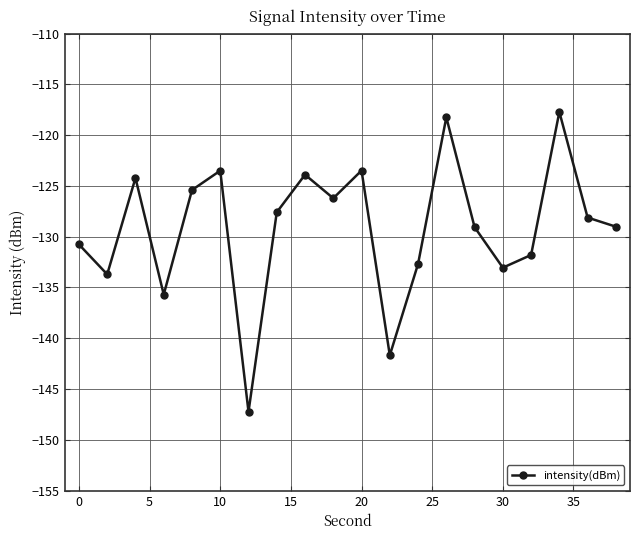

How many points are higher than both their immediate neighbors (excluding endpoints)?

6